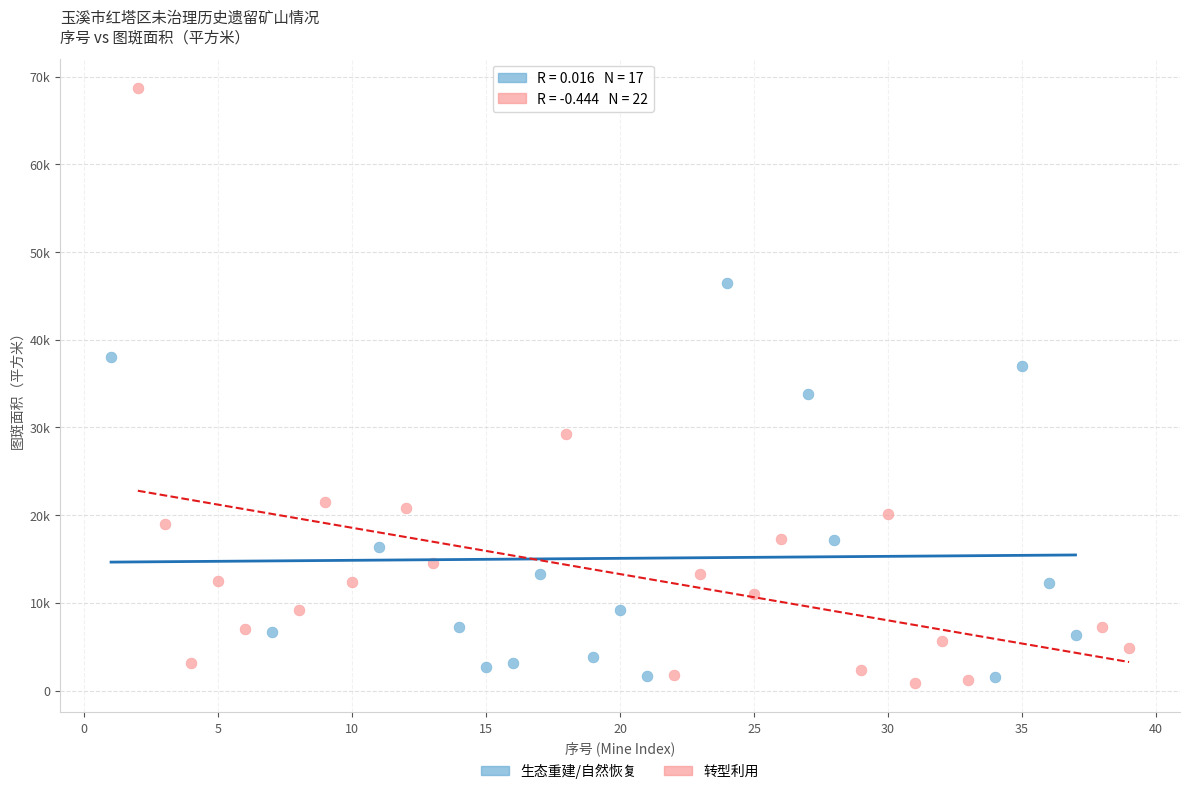

Which series reaches the minimum Y coordinate?

转型利用